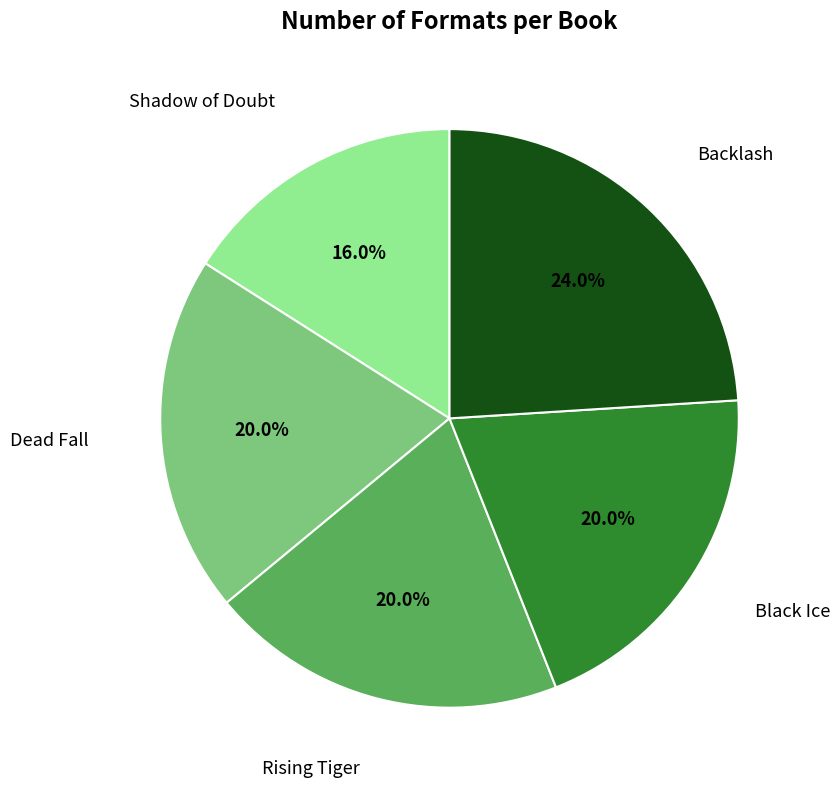

Does any single category account for the majority?

No